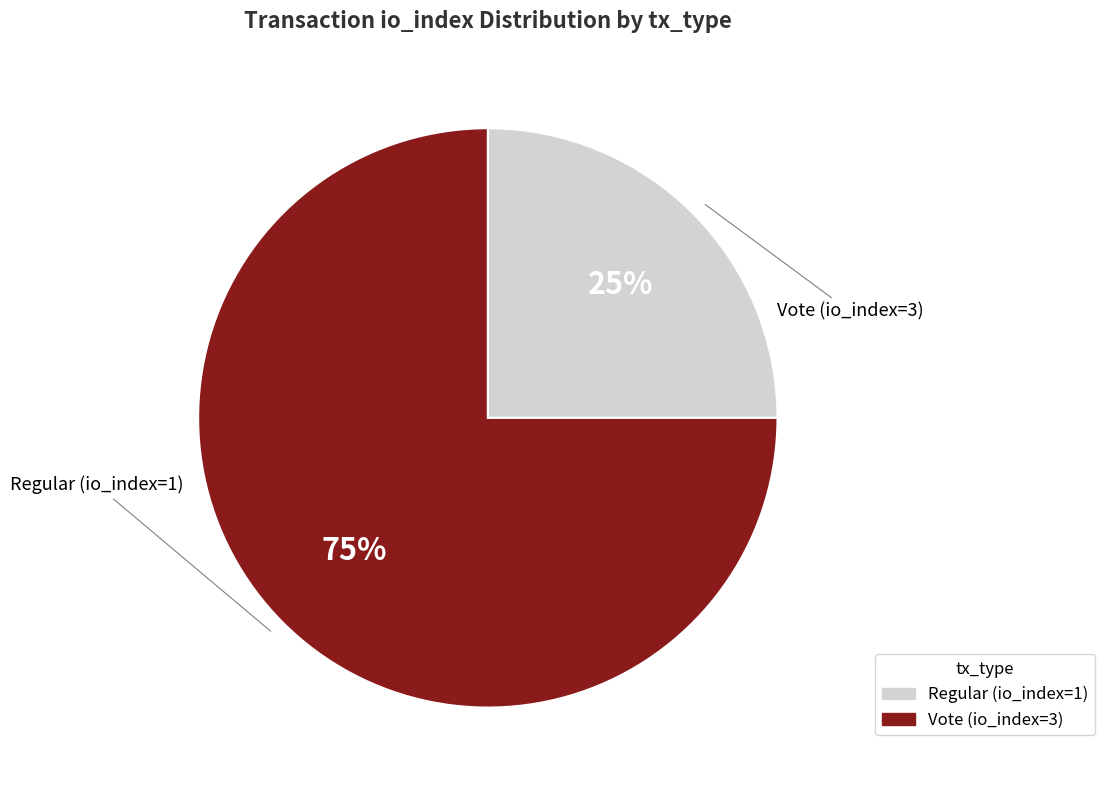

Which has a higher value, Vote (io_index=3) or Regular (io_index=1)?

Vote (io_index=3)